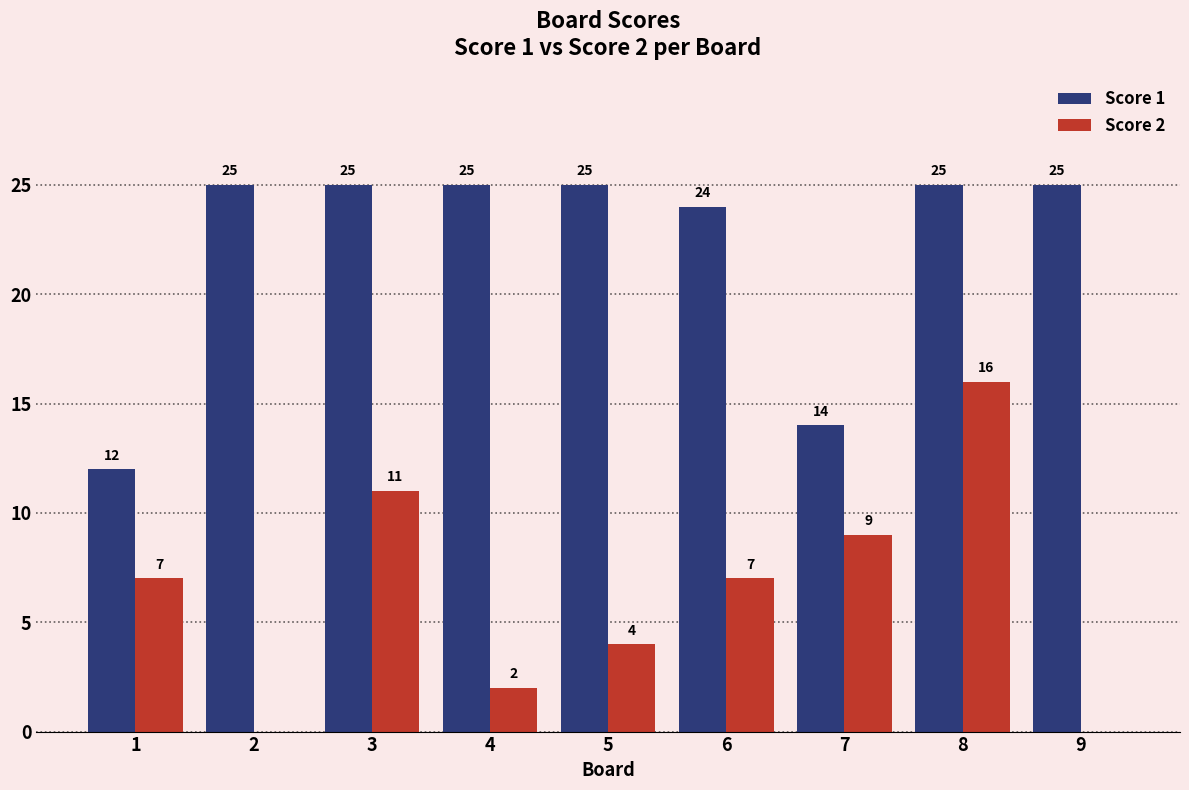

The Score 2 series shows 2 at 1. True or false?

False